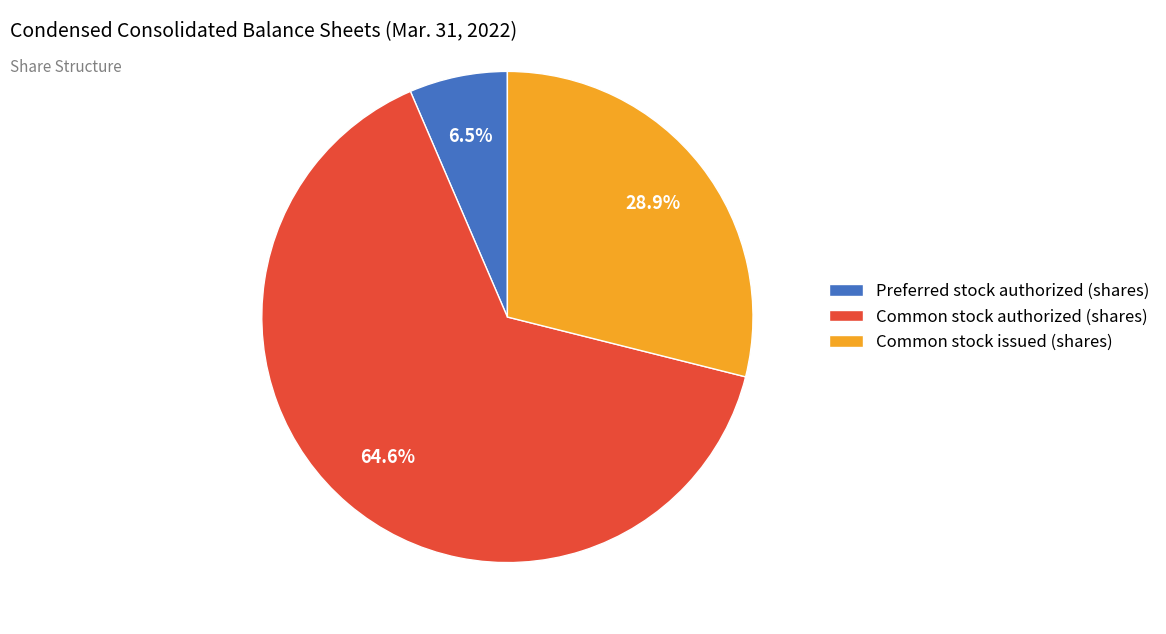

What is the majority slice?

Common stock authorized (shares)